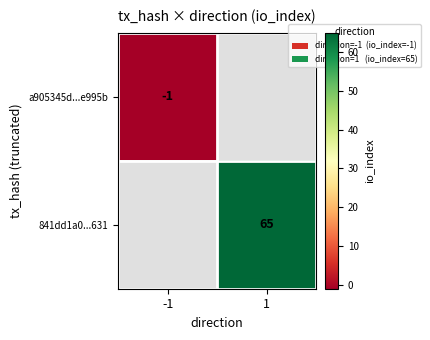

Is it true that 841dd1a0...631 equals 16 at 1?

False